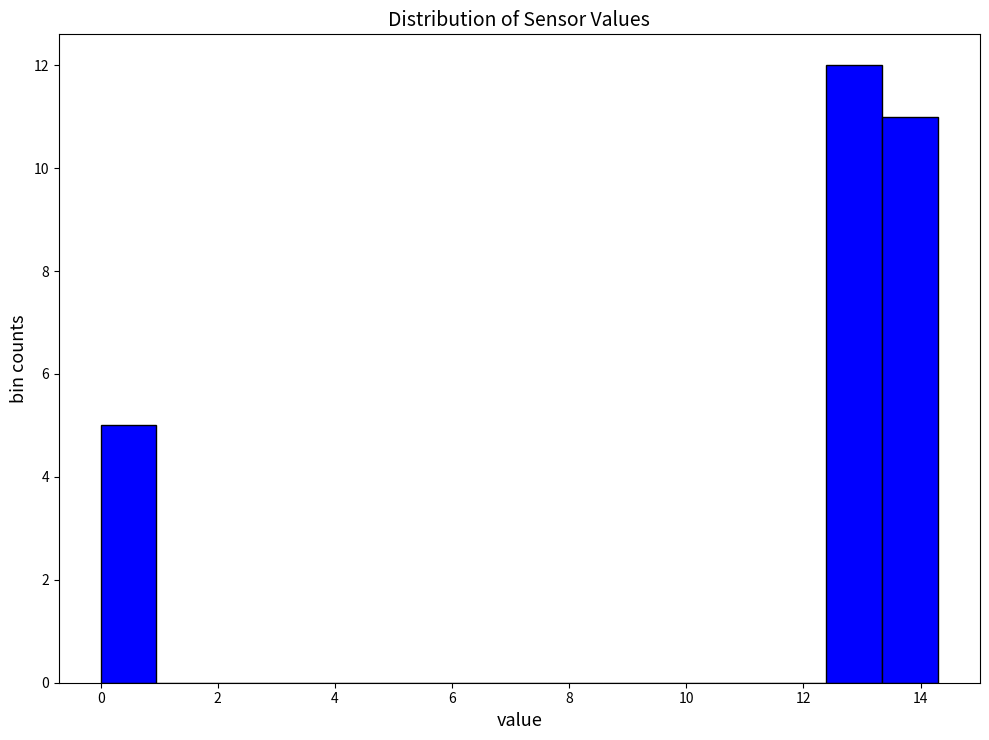

Reading left to right, list every bar in this chart as the range it spans on the x-axis followed by its height. Neither the bar edges nor the heights are printed on the chart, so give them approximately, as read against the axes.

0.0 to 1.0: 5
1.0 to 2.0: 0
2.0 to 2.8: 0
2.8 to 3.8: 0
3.8 to 4.8: 0
4.8 to 5.8: 0
5.8 to 6.6: 0
6.6 to 7.6: 0
7.6 to 8.6: 0
8.6 to 9.6: 0
9.6 to 10.4: 0
10.4 to 11.4: 0
11.4 to 12.4: 0
12.4 to 13.4: 12
13.4 to 14.4: 11